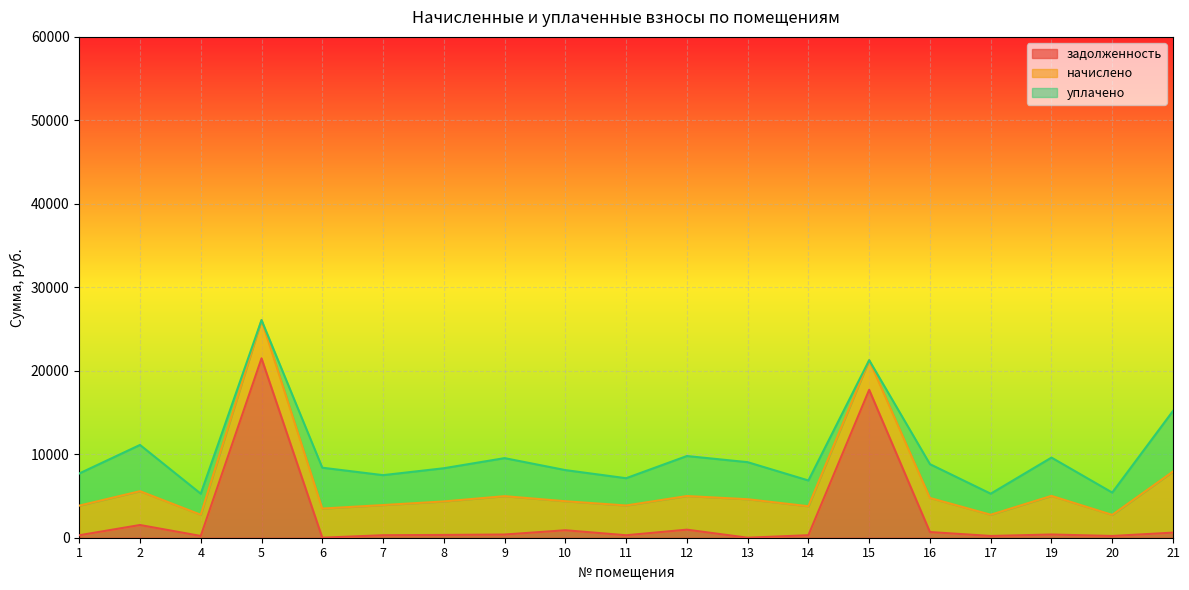

Read the уплачено value at 16.

4049.2